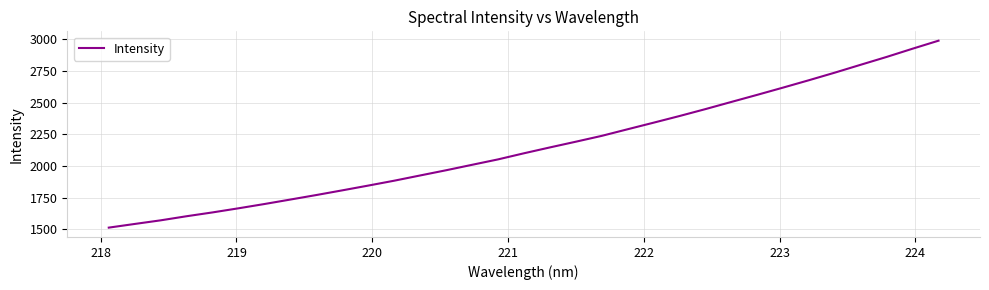

What is the difference between the maximum and minimum values?

1473.8